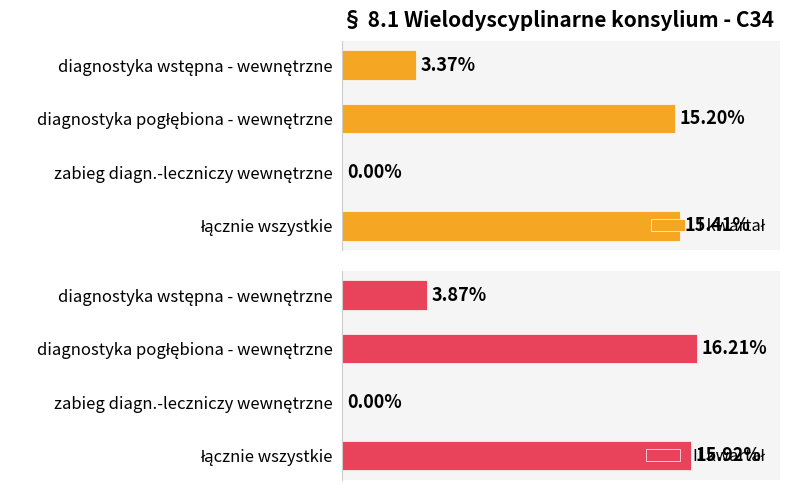

Reading left to right, list all the values displayed in this chart.

I kwartał: 0.0	0.2	0.0	0.2
II kwartał: 0.0	0.2	0.0	0.2